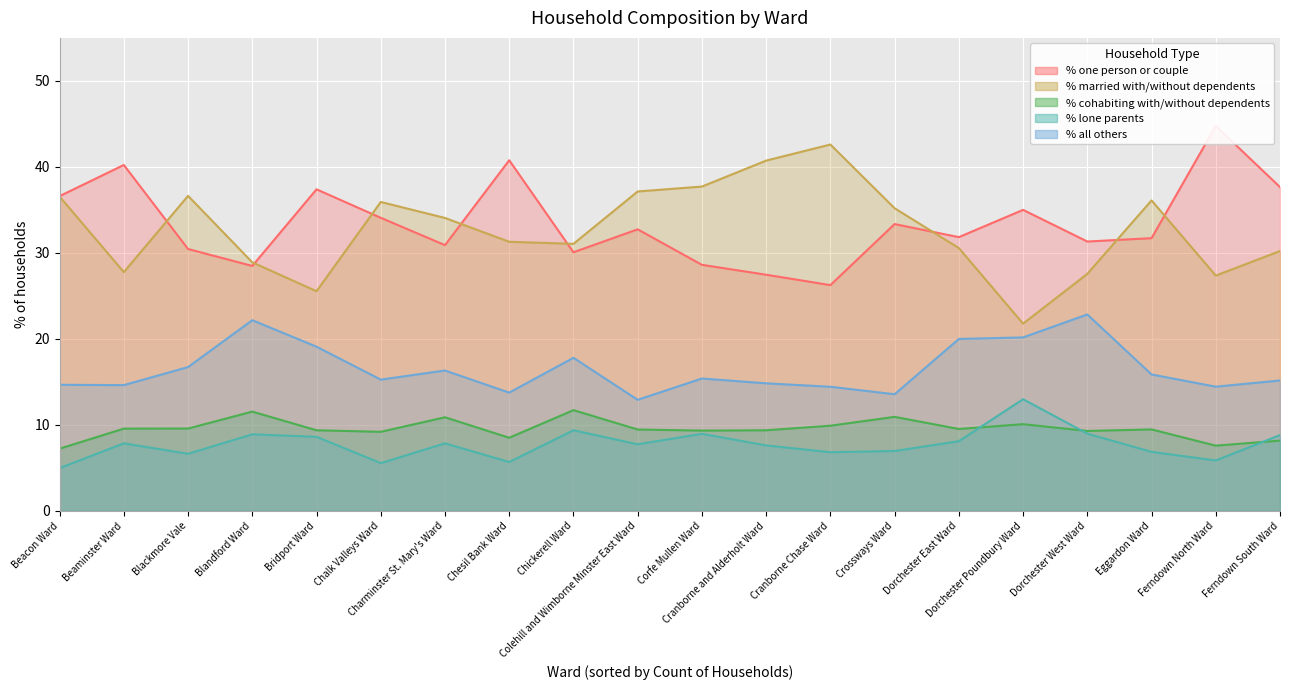

Does the chart display data point markers on the line(s)?

No